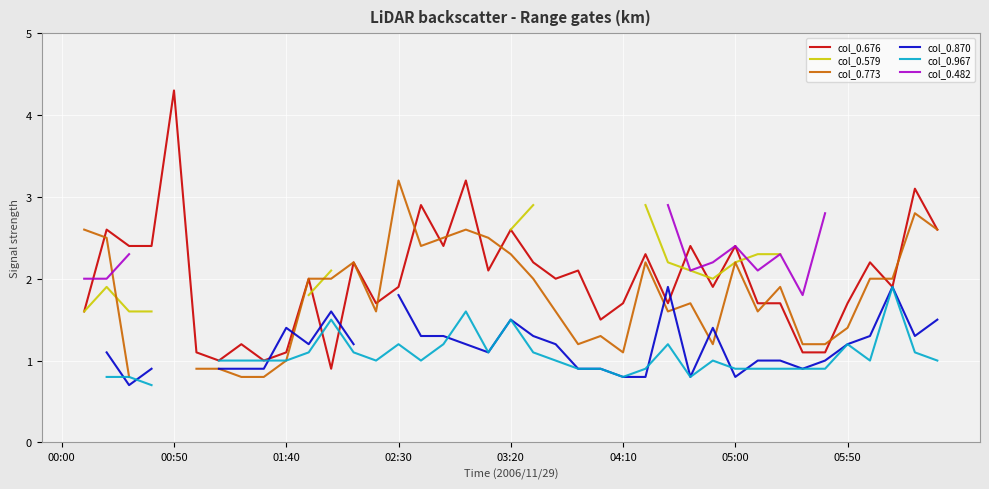

How many interior local peaks does the col_0.579 series have?

1